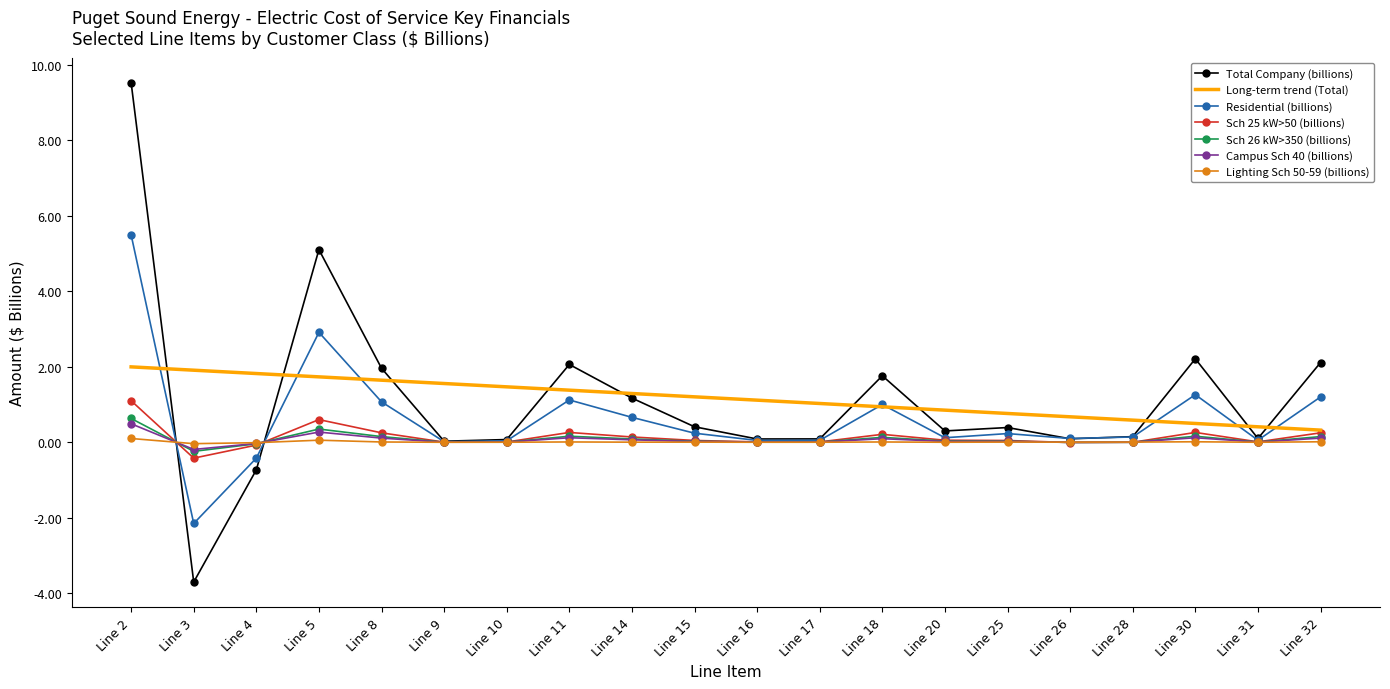

True or false: Sch 25 kW>50 (billions) has a value of 0.6 at Line 5.

True